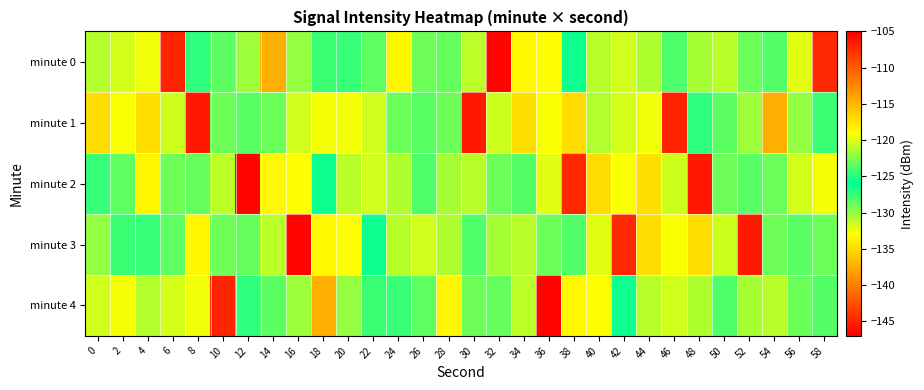

What is the total value across all series at 38?

-667.5